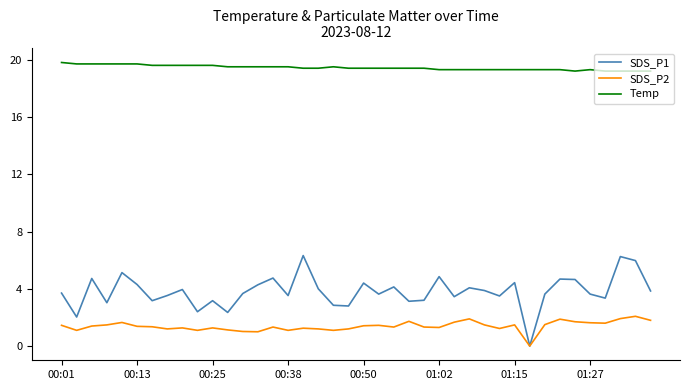

True or false: SDS_P2 and Temp cross at least once.

False